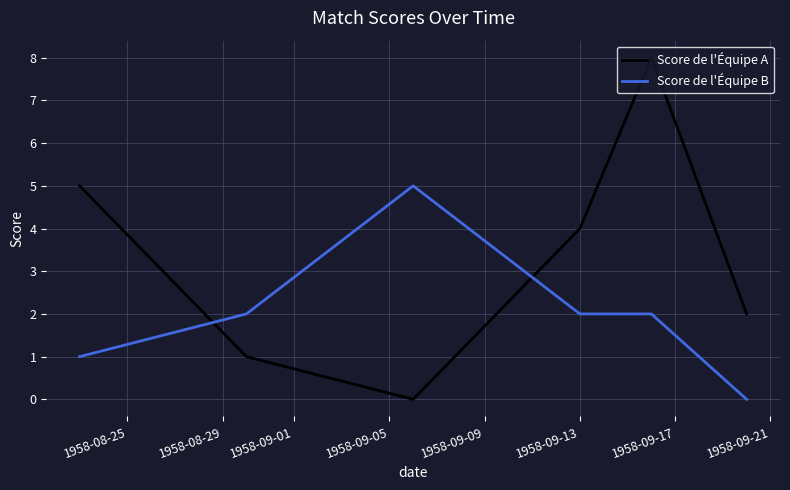

Rank the series by their maximum value, from lowest to highest.

Score de l'Équipe B, Score de l'Équipe A